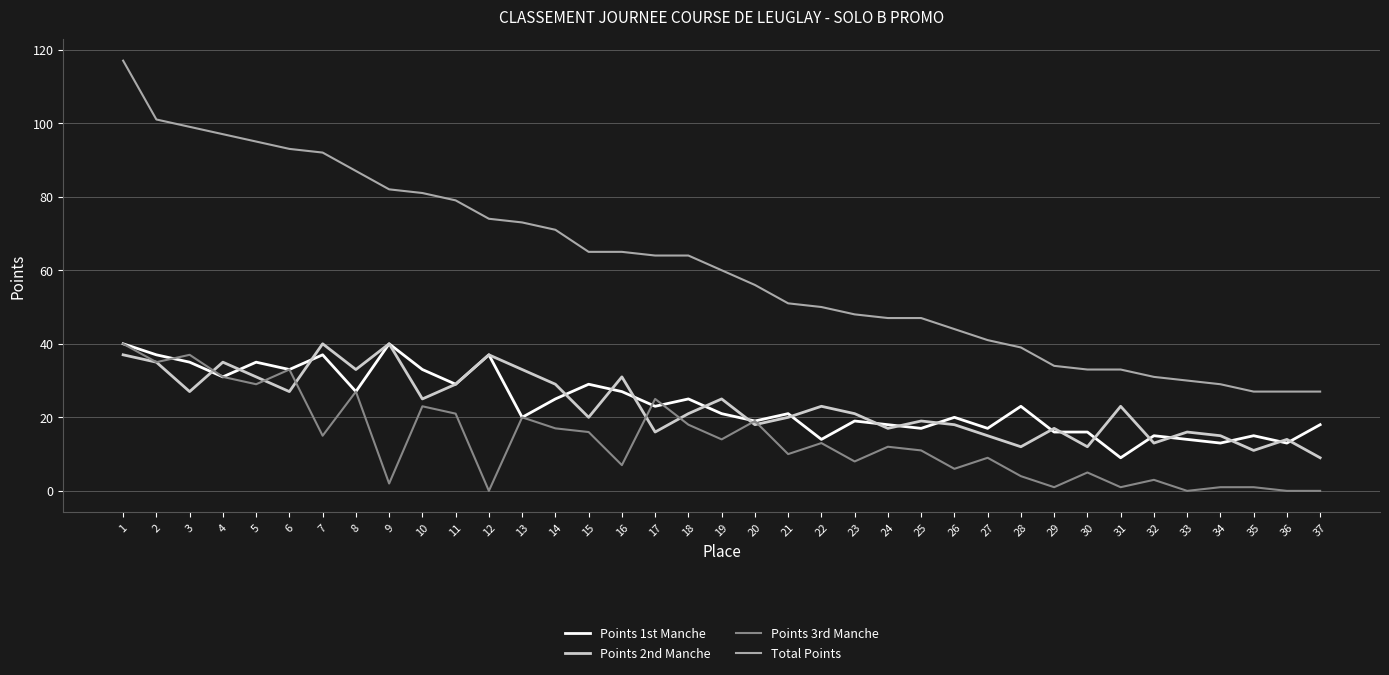

What is the maximum value for Total Points?

117